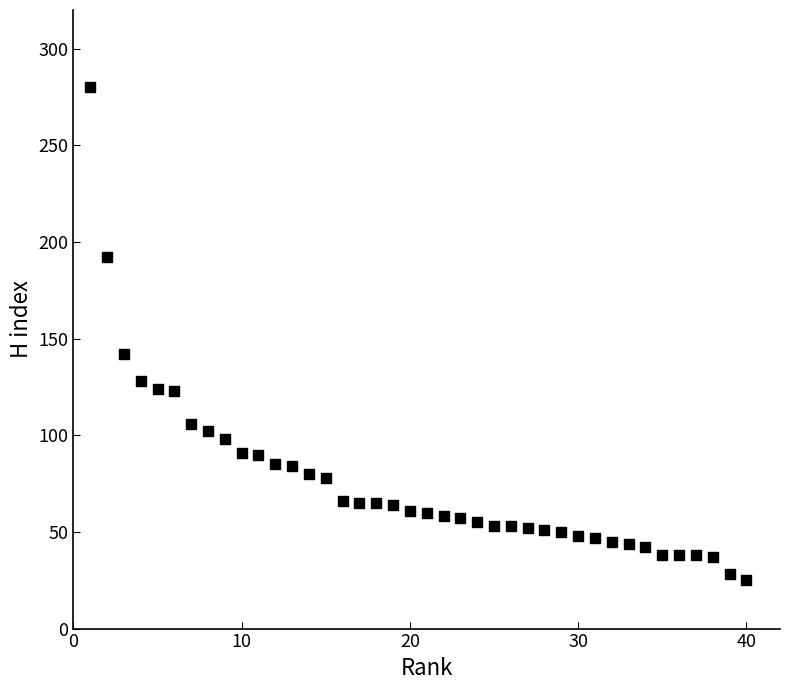

What is the range of Y values (max minus min)?

255